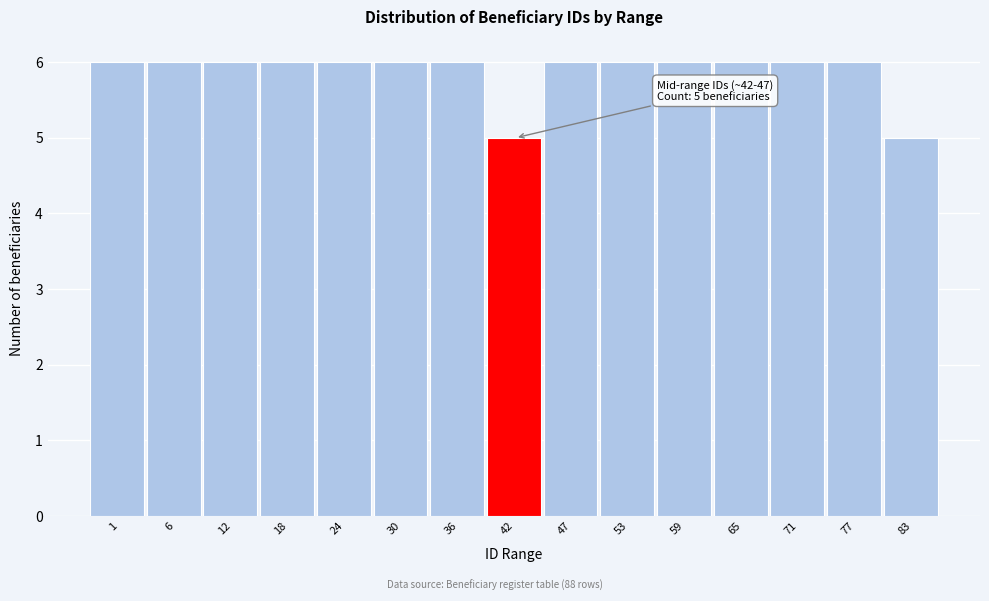

Reading right to left, list all the values displayed in this chart.

83=5	77=6	71=6	65=6	59=6	53=6	47=6	42=5	36=6	30=6	24=6	18=6	12=6	6=6	1=6